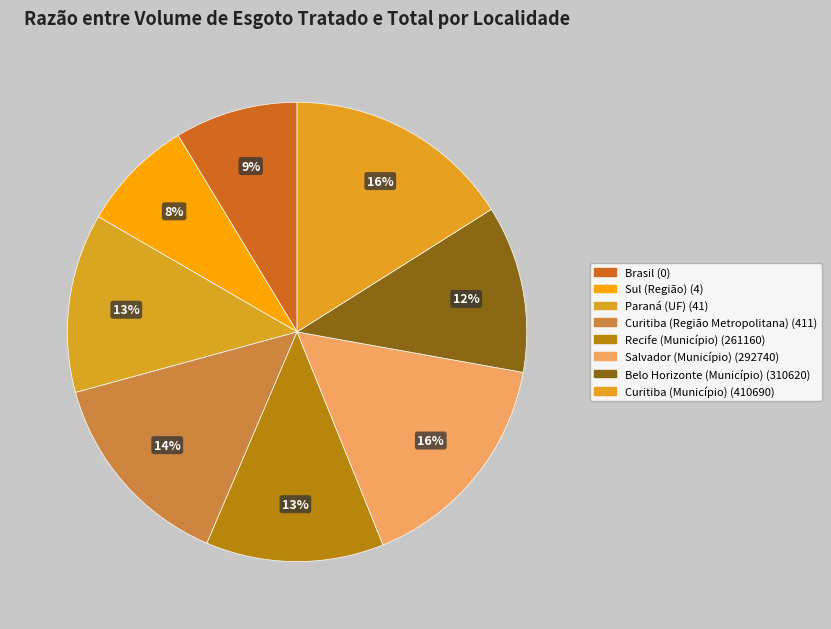

Count the number of slices in the pie.

8